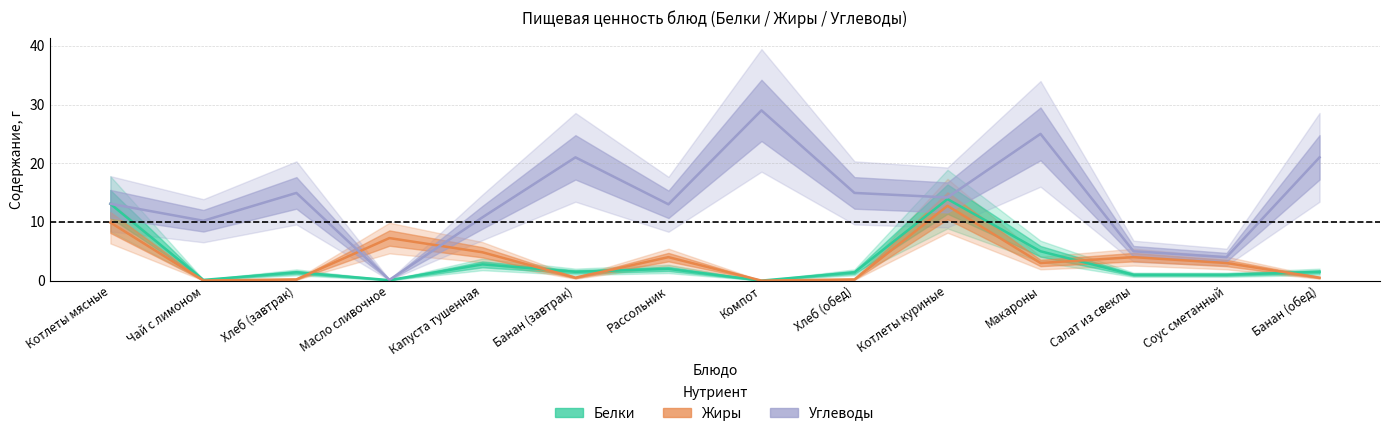

The Углеводы series shows 18.3 at Чай с лимоном. True or false?

False